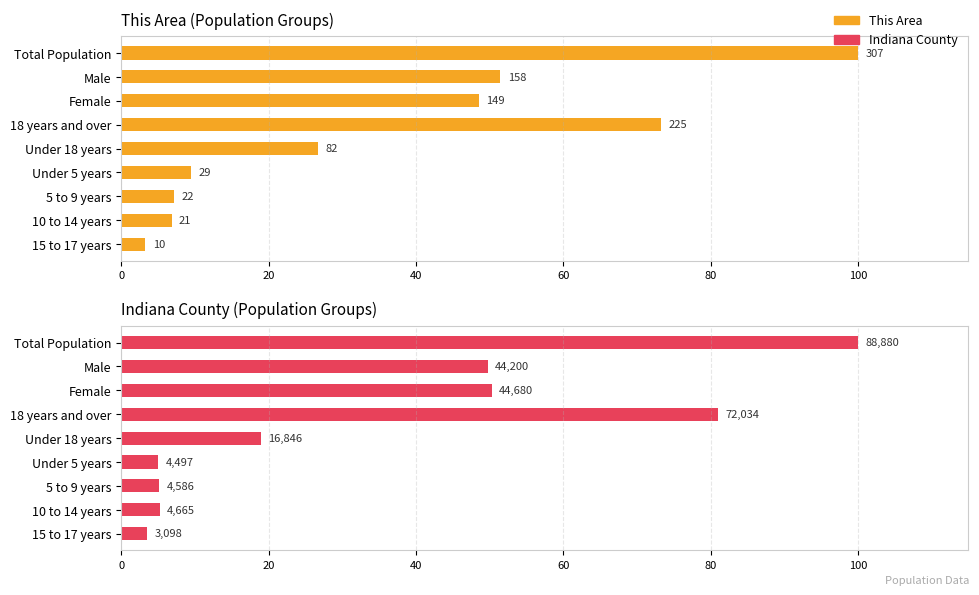

What is the value of the This Area bar at the 4th from the left?

73.3